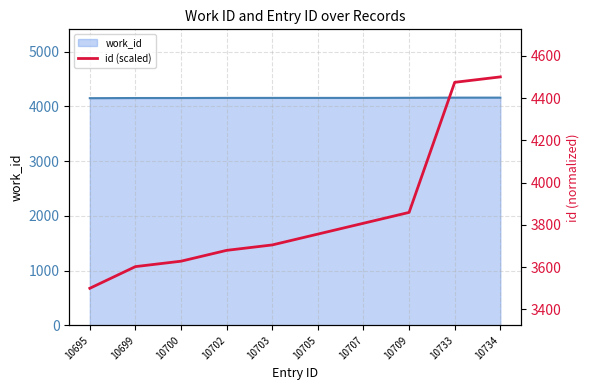

The value of work_id at 10734 is 4162. True or false?

True